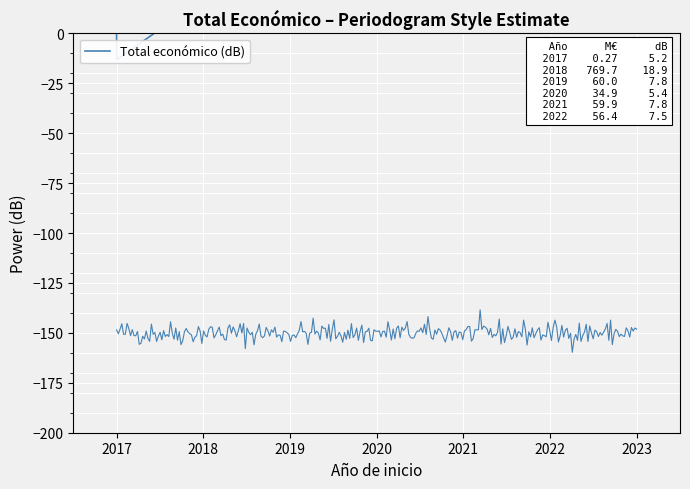

What is the value of the 5th point from the left?

18.9